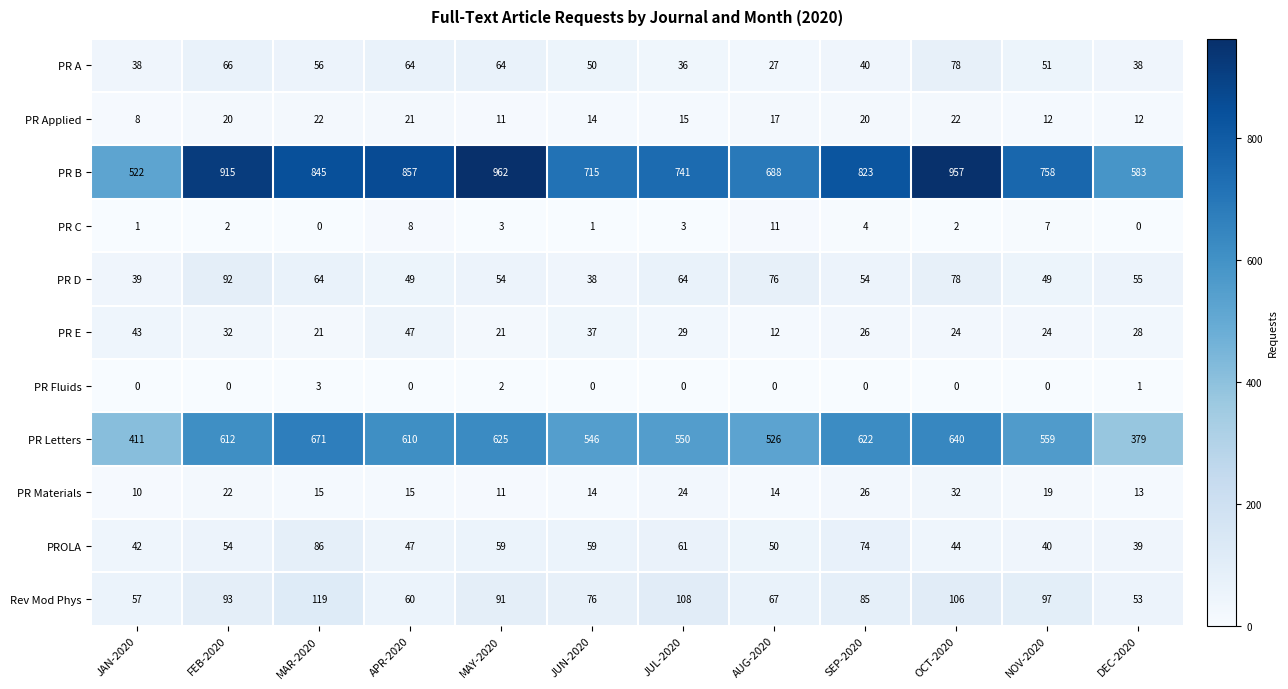

The value of PR E at DEC-2020 is 8. True or false?

False